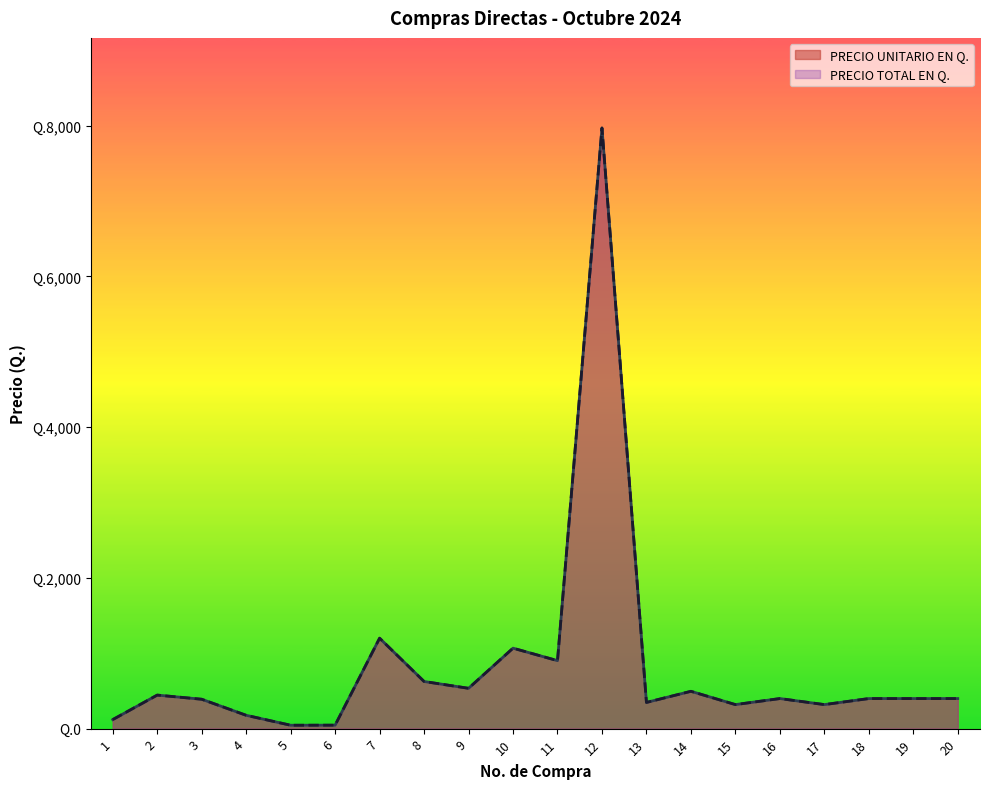

What is the lowest value of the PRECIO UNITARIO EN Q. series?

45.0